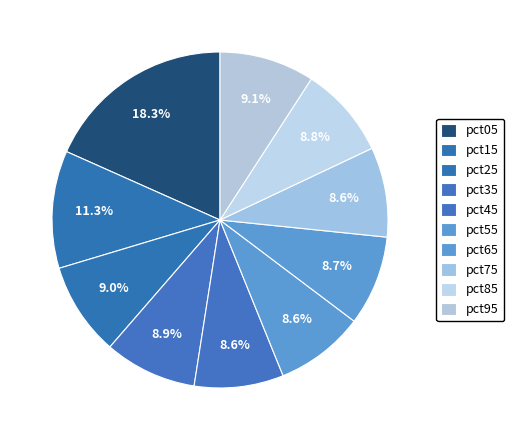

To the nearest percent, what percentage of the pie is pct85?

9%